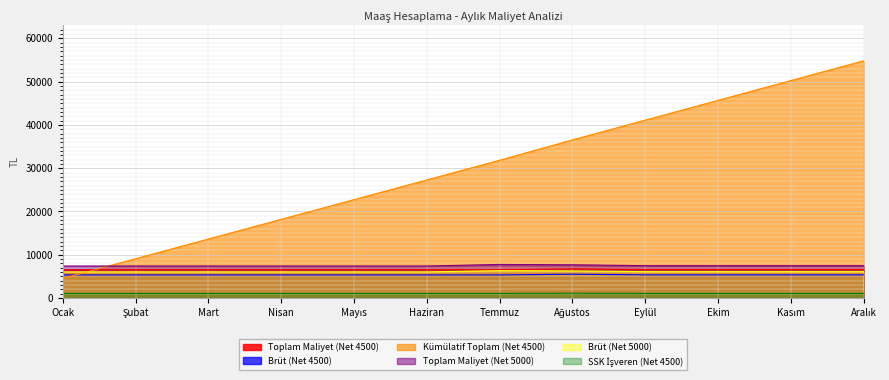

At which label does Brüt (Net 5000) reach its peak?

Temmuz